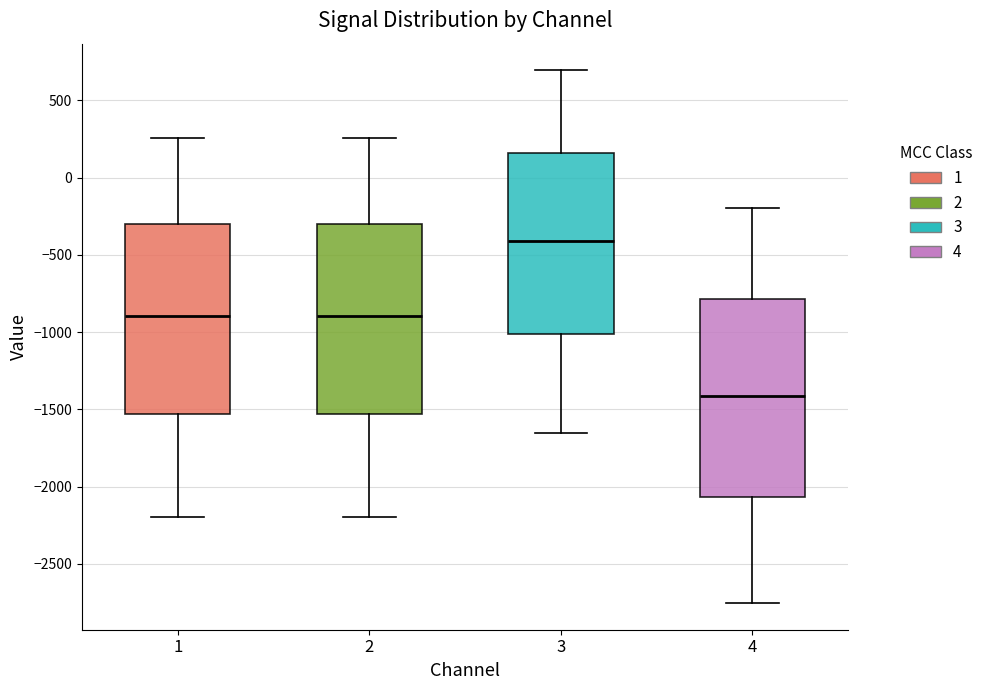

Which box's median line is the highest?

3